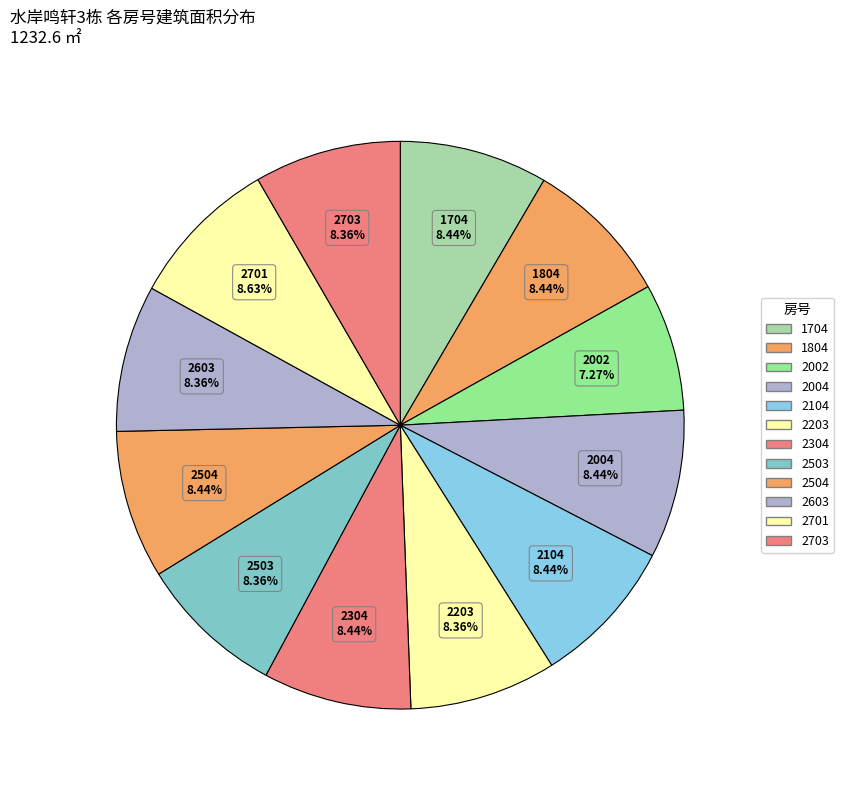

How many segments does this pie chart have?

12